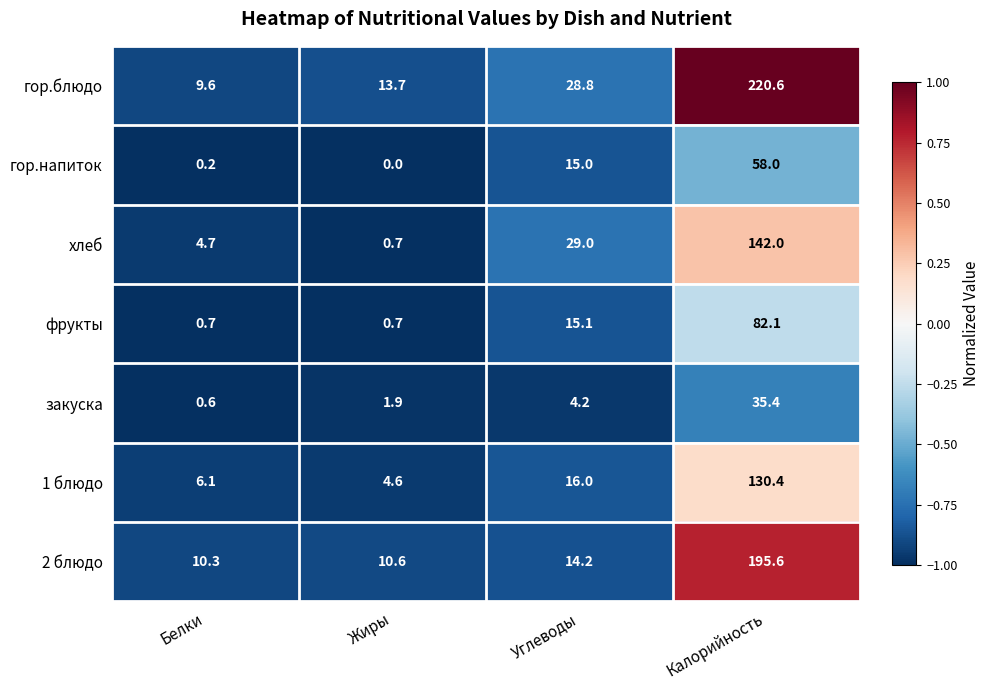

Is it true that гор.блюдо equals 13.3 at Углеводы?

False